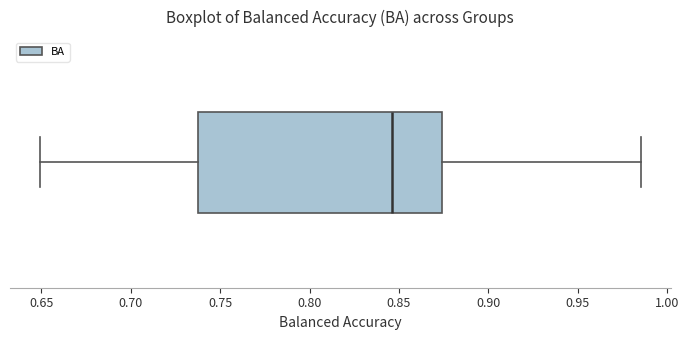

Read this box plot against the x-axis: the position of the median line, the range covered by the box, and the ends of both whiskers. The values are not printed on the chart, so give them approximately, as read against the axis.

median 0.845, box 0.740 to 0.875, whiskers 0.650 to 0.985